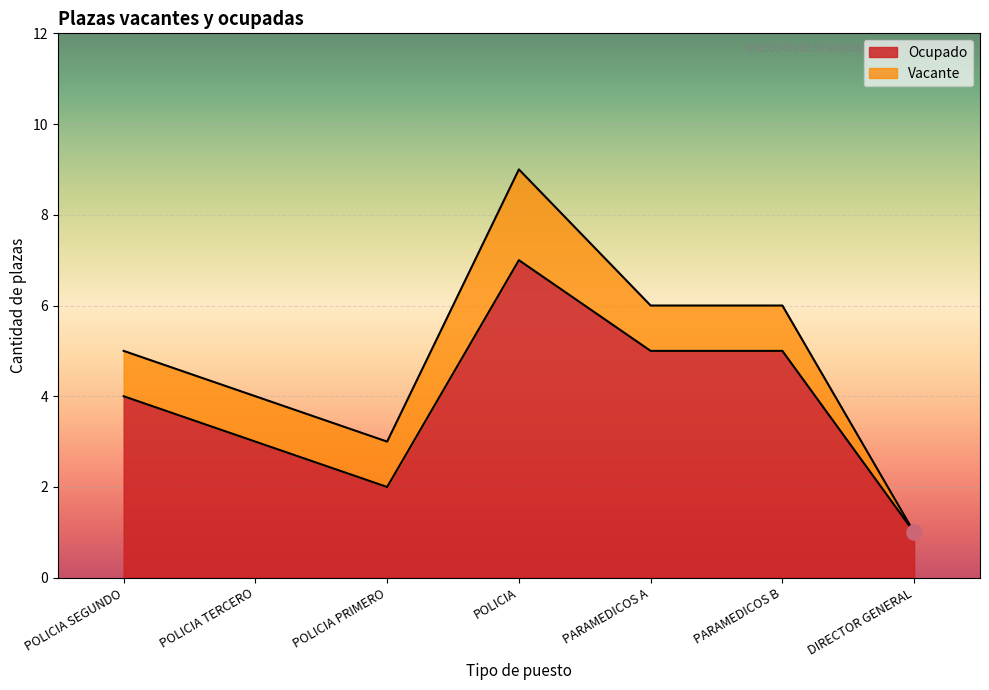

Which series has the largest Y range (max minus min)?

Ocupado